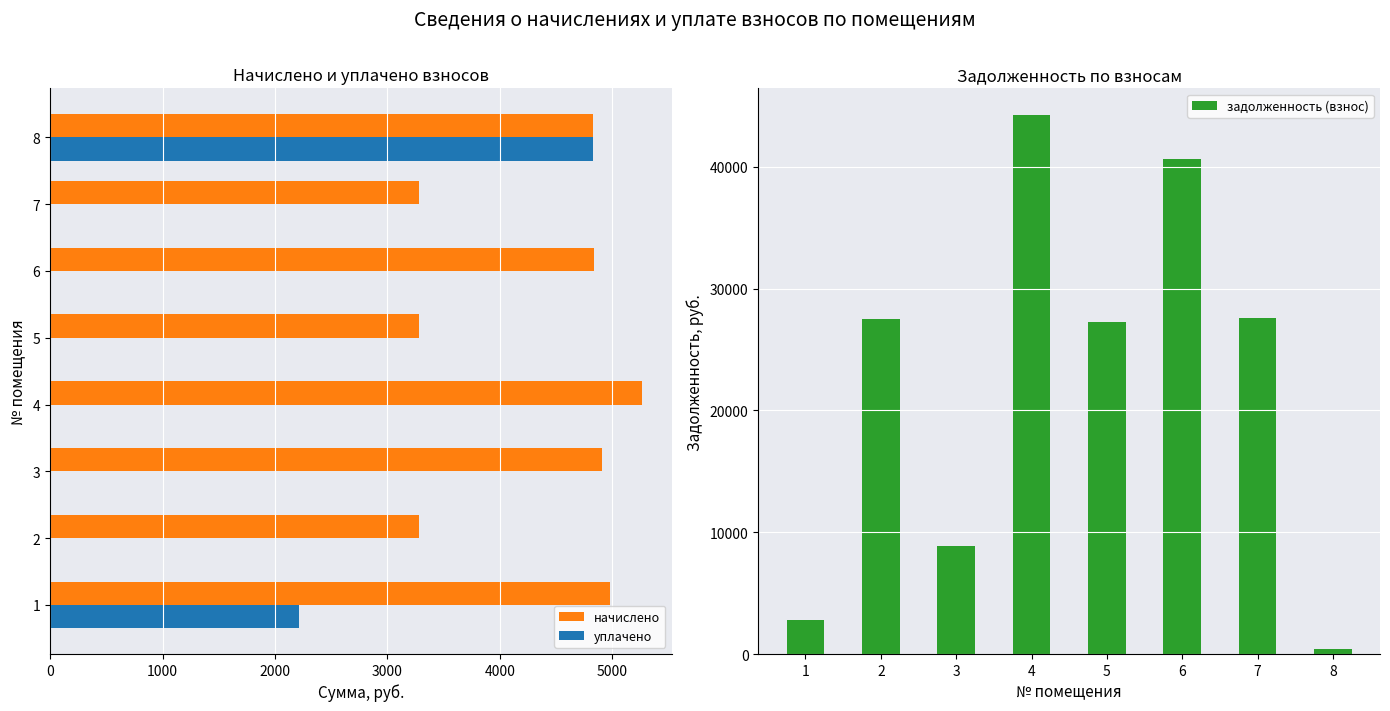

What is the highest value of the начислено series?

5263.2